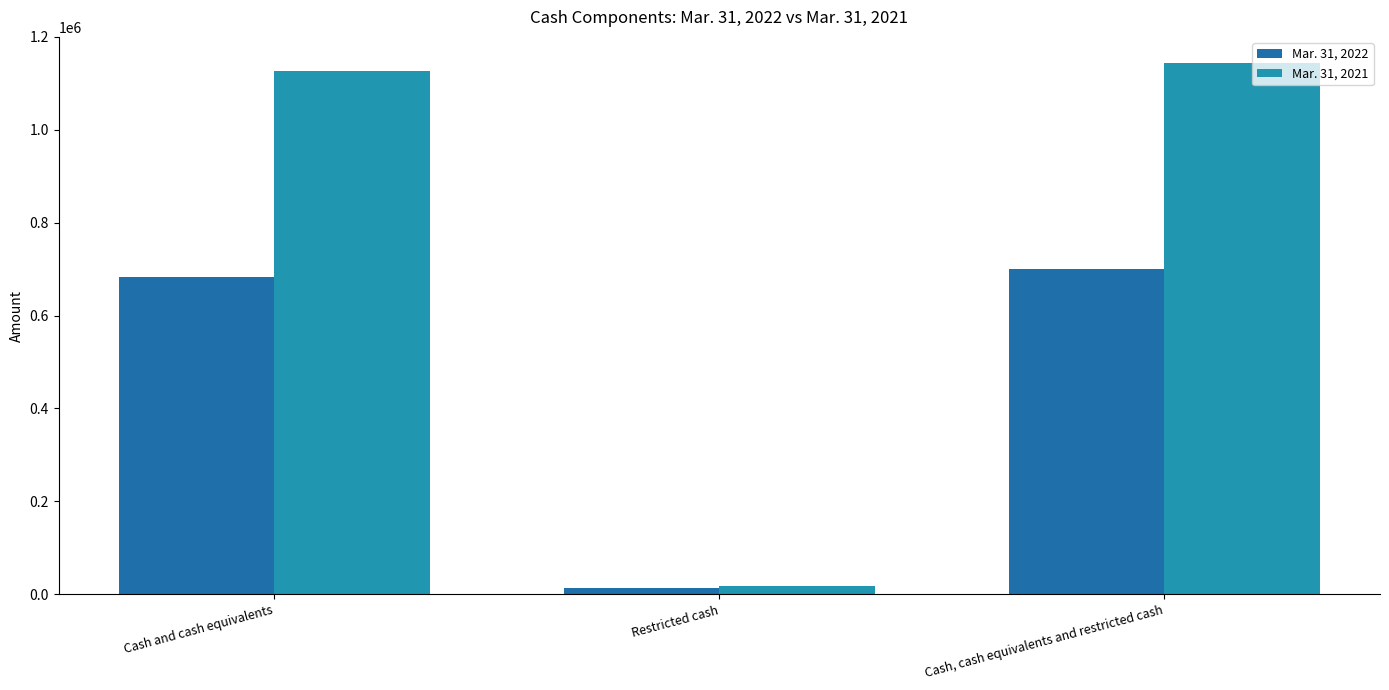

Reading left to right, what are all the values shown in this chart?

Mar. 31, 2022: 683906	12123	700812
Mar. 31, 2021: 1126059	16844	1142903